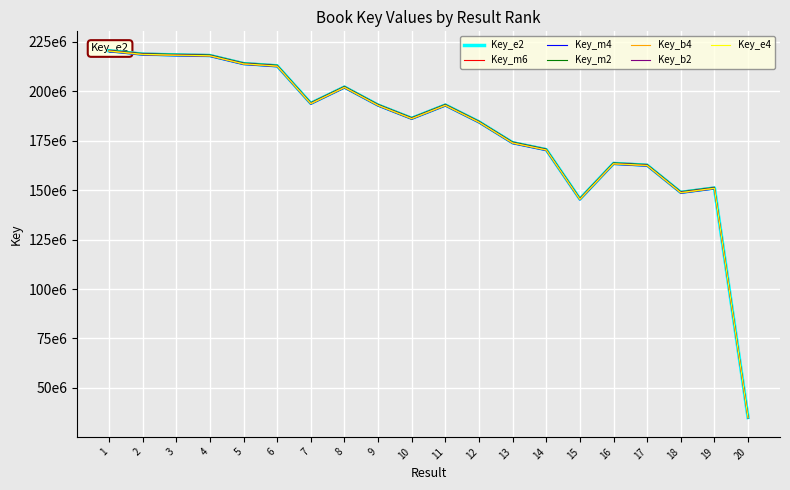

How many data points does each series have?

20